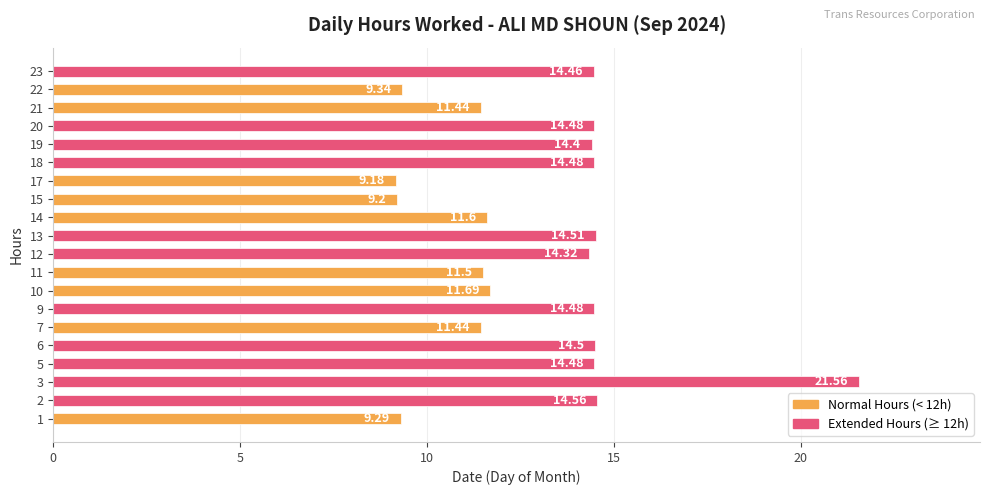

Between 21 and 10, which is larger?

10